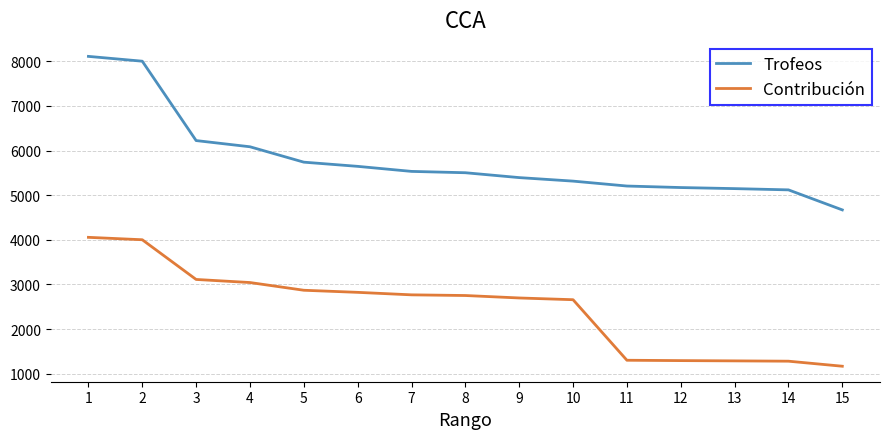

True or false: Trofeos and Contribución cross at least once.

False